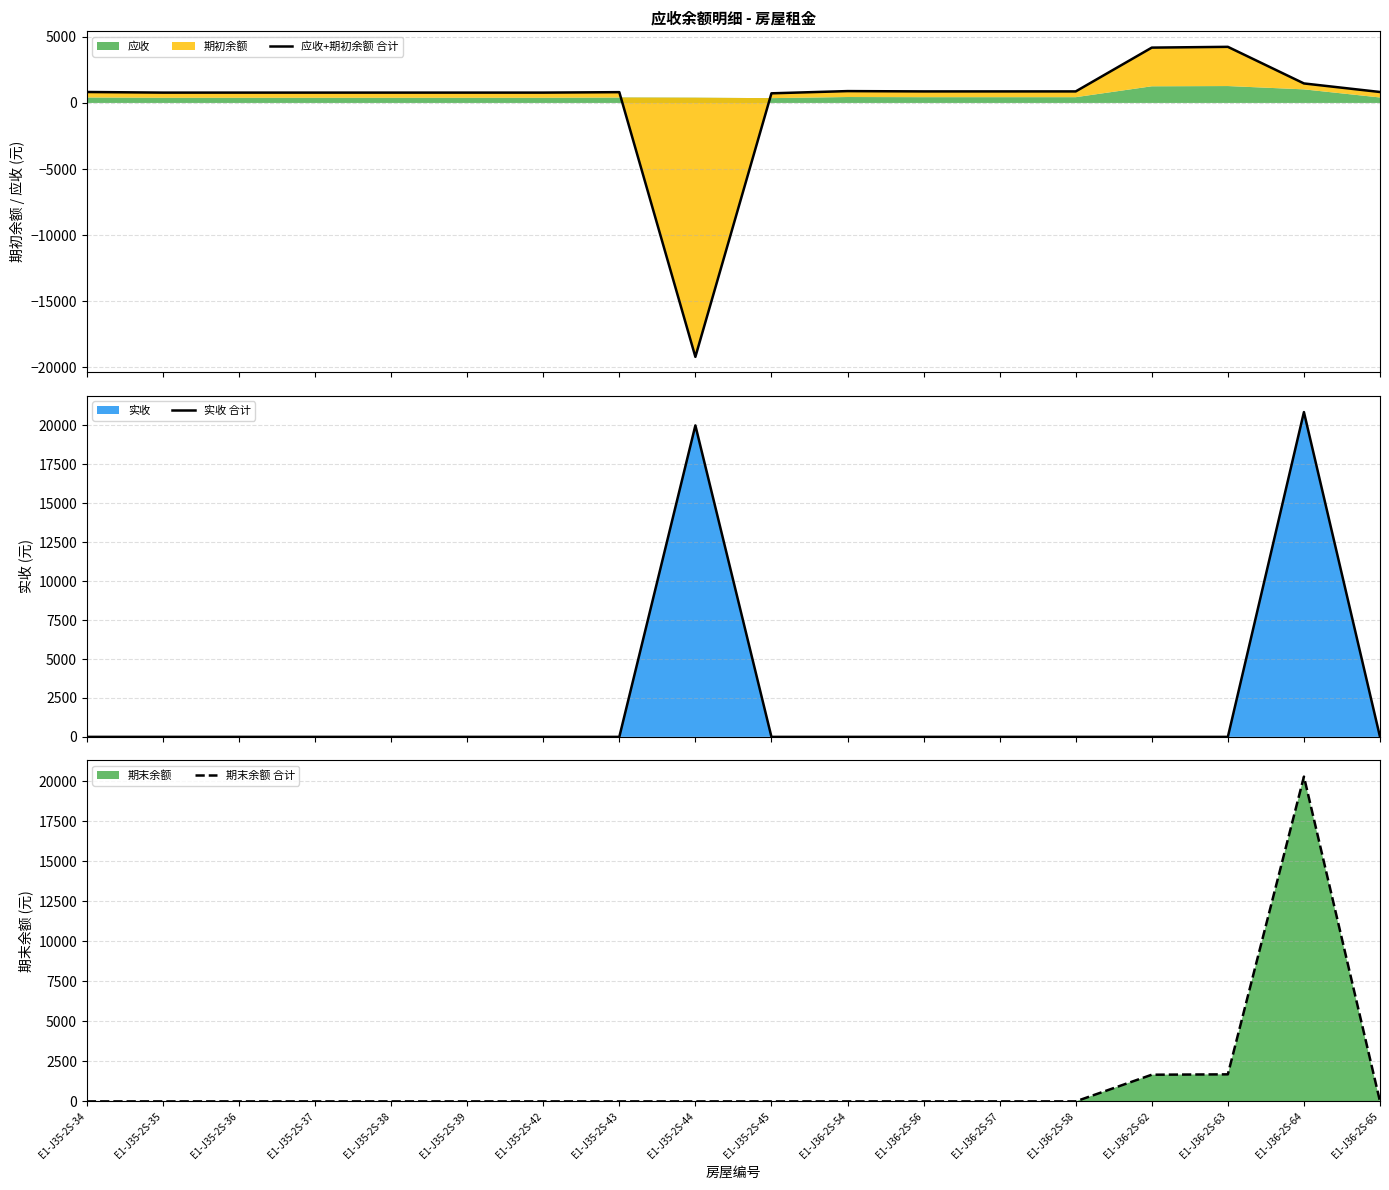

Which series ends up on top after the final intersection of 期末余额 合计 and 应收+期初余额 合计?

应收+期初余额 合计